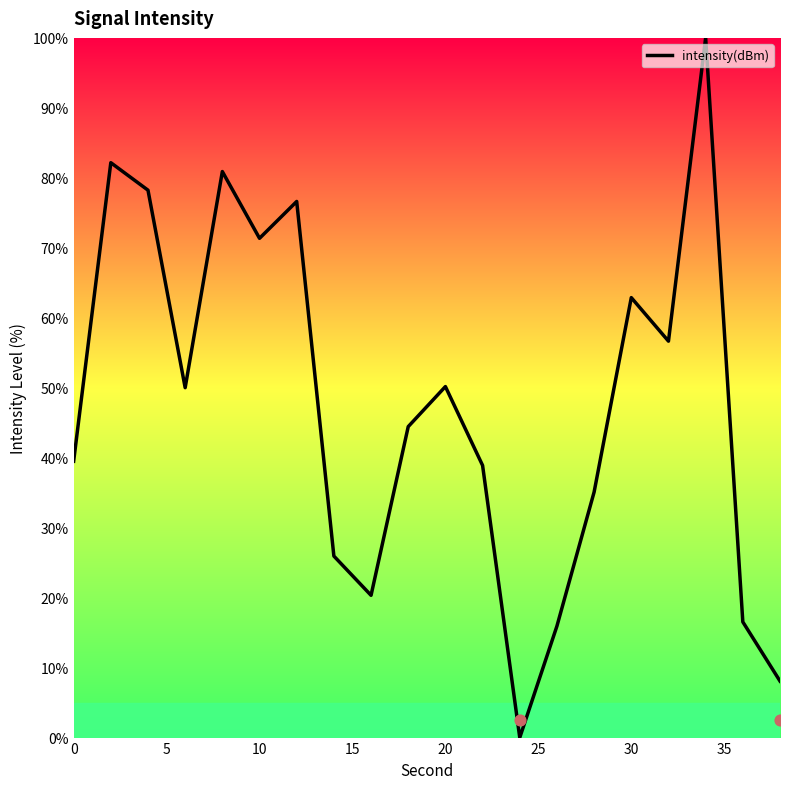

The intensity(dBm) series shows 50.2 at 20. True or false?

True